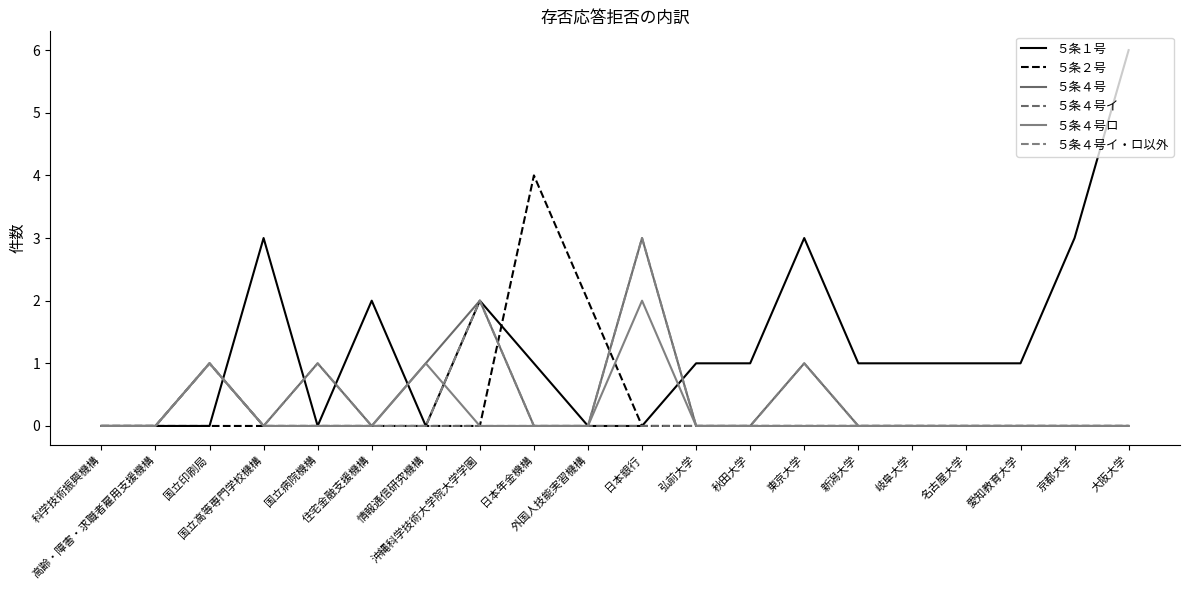

True or false: ５条４号イ・ロ以外 and ５条４号イ cross at least once.

False